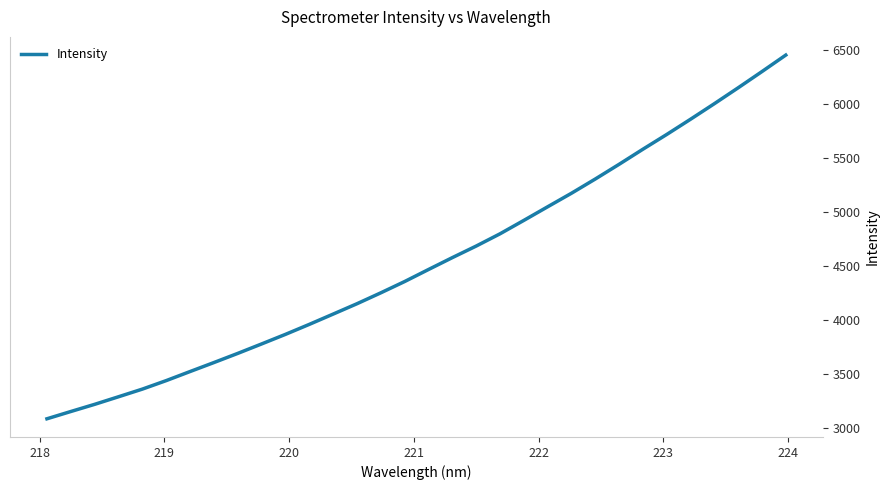

What is the minimum value shown in the chart?

3083.8